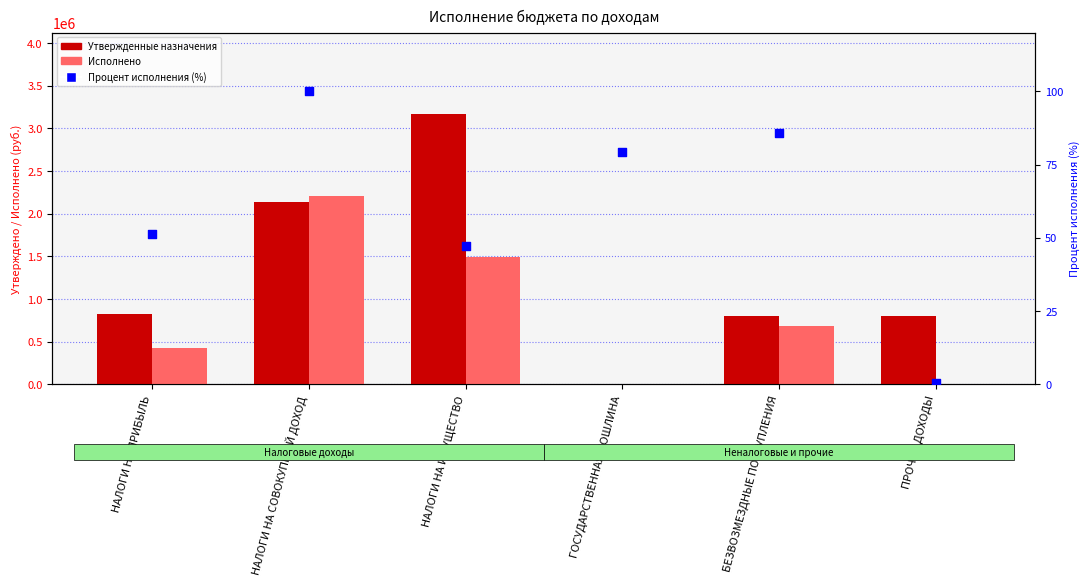

Which series has the widest spread of Y values?

Утвержденные назначения